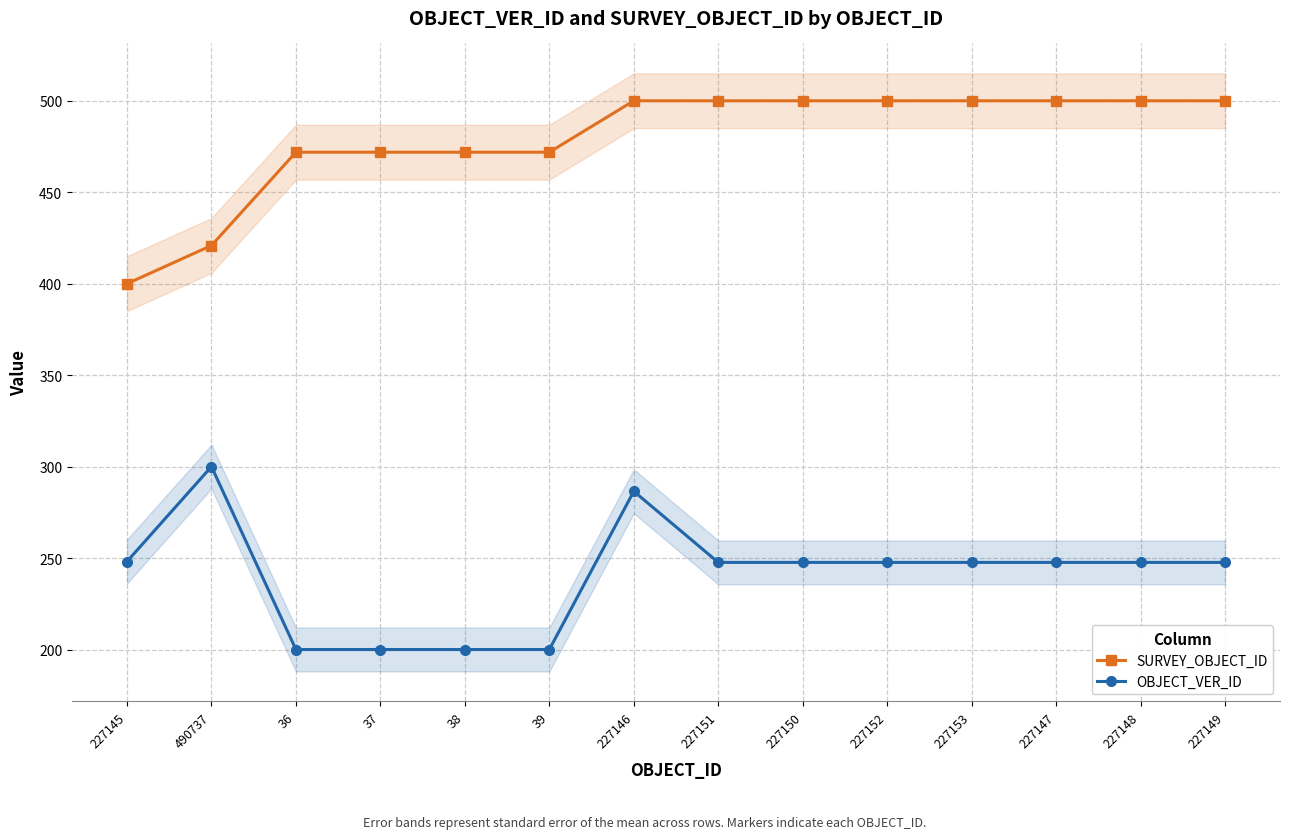

What is the approximate value of SURVEY_OBJECT_ID at 490737?

420.9